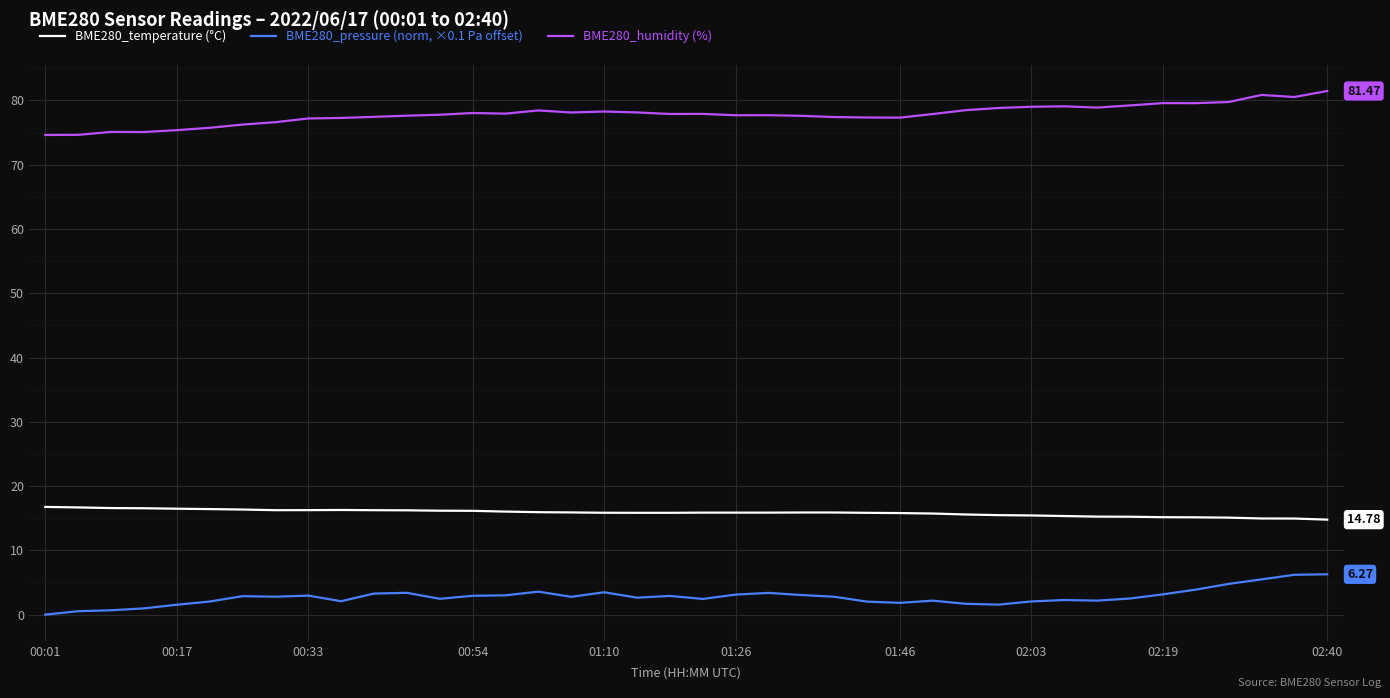

Rank the series by their average value, from lowest to highest.

BME280_pressure (norm, ×0.1 Pa offset), BME280_temperature (°C), BME280_humidity (%)